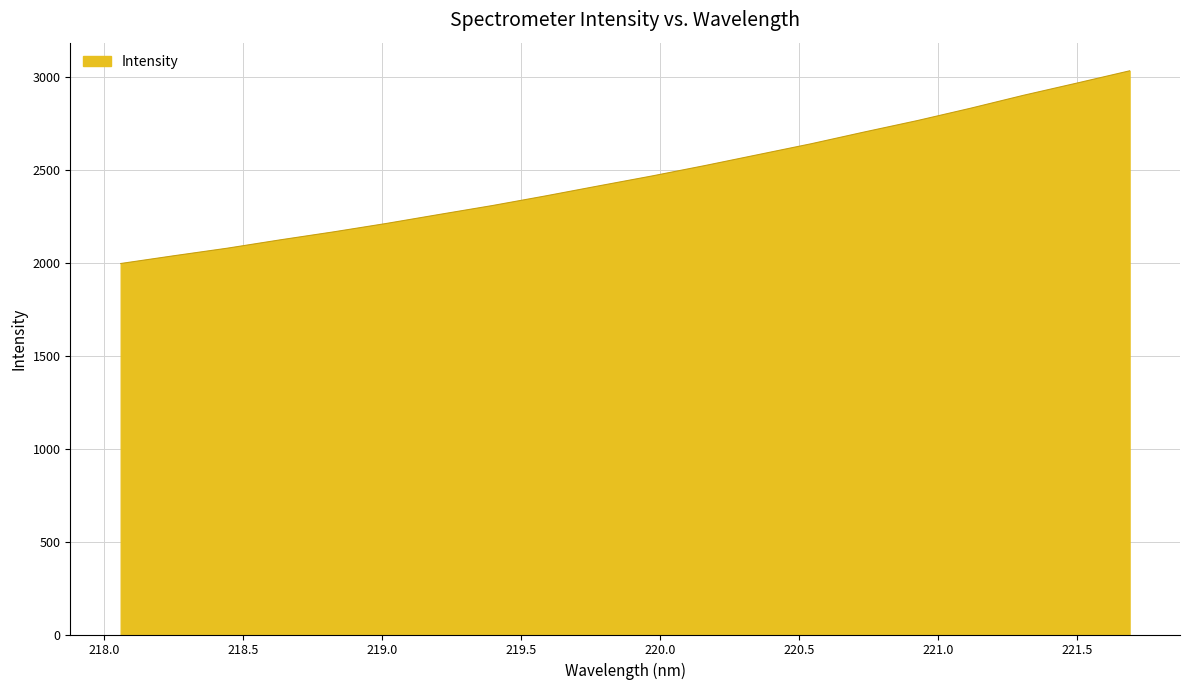

What is the greatest value displayed?

3032.0